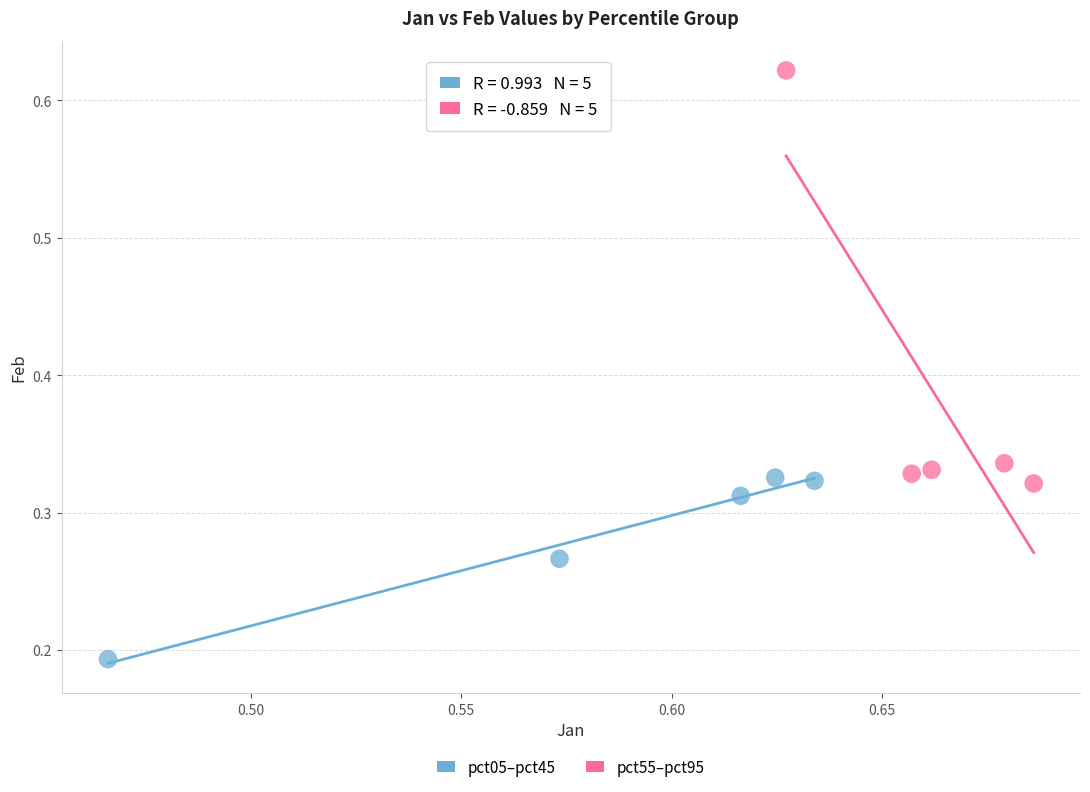

Which series contains the lowest Y value?

pct05–pct45